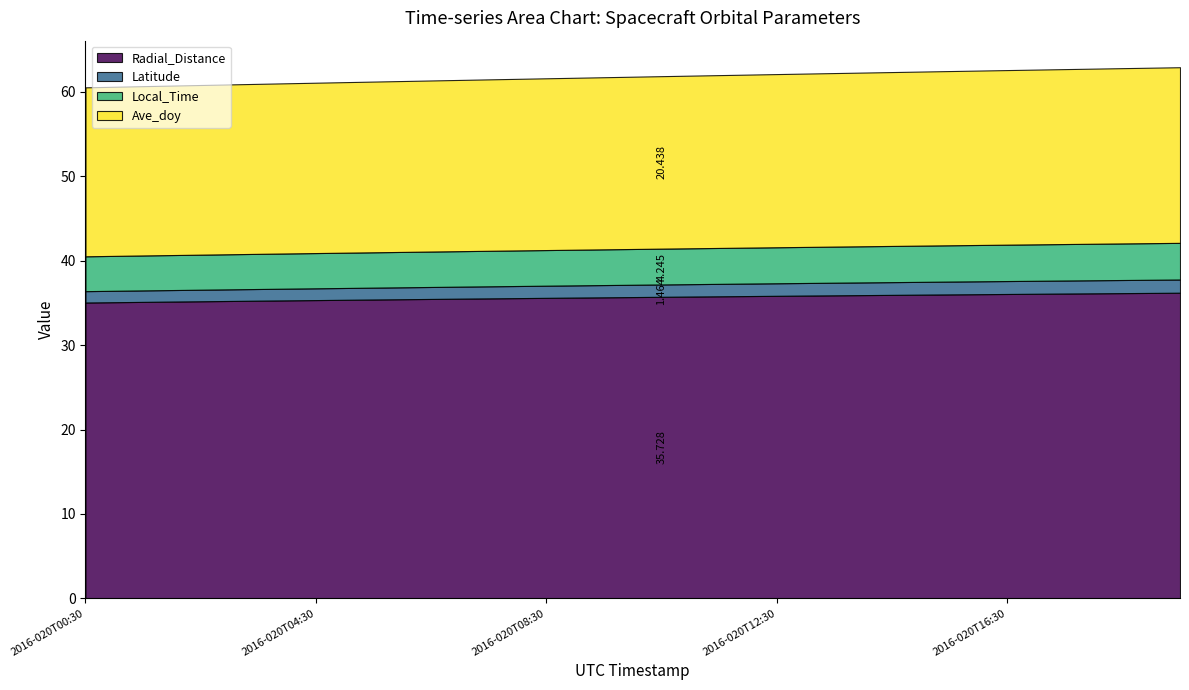

Reading left to right, extract all data points from this chart.

Radial_Distance: 2016-020T00:30=35.1	2016-020T01:30=35.1	2016-020T02:30=35.2	2016-020T03:30=35.3	2016-020T04:30=35.3	2016-020T05:30=35.4	2016-020T06:30=35.5	2016-020T07:30=35.5	2016-020T08:30=35.6	2016-020T09:30=35.7	2016-020T10:30=35.7	2016-020T11:30=35.8	2016-020T12:30=35.8	2016-020T13:30=35.9	2016-020T14:30=36.0	2016-020T15:30=36.0	2016-020T16:30=36.1	2016-020T17:30=36.1	2016-020T18:30=36.2	2016-020T19:30=36.2
Latitude: 2016-020T00:30=1.3	2016-020T01:30=1.4	2016-020T02:30=1.4	2016-020T03:30=1.4	2016-020T04:30=1.4	2016-020T05:30=1.4	2016-020T06:30=1.4	2016-020T07:30=1.4	2016-020T08:30=1.4	2016-020T09:30=1.5	2016-020T10:30=1.5	2016-020T11:30=1.5	2016-020T12:30=1.5	2016-020T13:30=1.5	2016-020T14:30=1.5	2016-020T15:30=1.5	2016-020T16:30=1.5	2016-020T17:30=1.5	2016-020T18:30=1.6	2016-020T19:30=1.6
Local_Time: 2016-020T00:30=4.1	2016-020T01:30=4.1	2016-020T02:30=4.2	2016-020T03:30=4.2	2016-020T04:30=4.2	2016-020T05:30=4.2	2016-020T06:30=4.2	2016-020T07:30=4.2	2016-020T08:30=4.2	2016-020T09:30=4.2	2016-020T10:30=4.2	2016-020T11:30=4.3	2016-020T12:30=4.3	2016-020T13:30=4.3	2016-020T14:30=4.3	2016-020T15:30=4.3	2016-020T16:30=4.3	2016-020T17:30=4.3	2016-020T18:30=4.3	2016-020T19:30=4.3
Ave_doy: 2016-020T00:30=20.0	2016-020T01:30=20.1	2016-020T02:30=20.1	2016-020T03:30=20.1	2016-020T04:30=20.2	2016-020T05:30=20.2	2016-020T06:30=20.3	2016-020T07:30=20.3	2016-020T08:30=20.4	2016-020T09:30=20.4	2016-020T10:30=20.4	2016-020T11:30=20.5	2016-020T12:30=20.5	2016-020T13:30=20.6	2016-020T14:30=20.6	2016-020T15:30=20.6	2016-020T16:30=20.7	2016-020T17:30=20.7	2016-020T18:30=20.8	2016-020T19:30=20.8